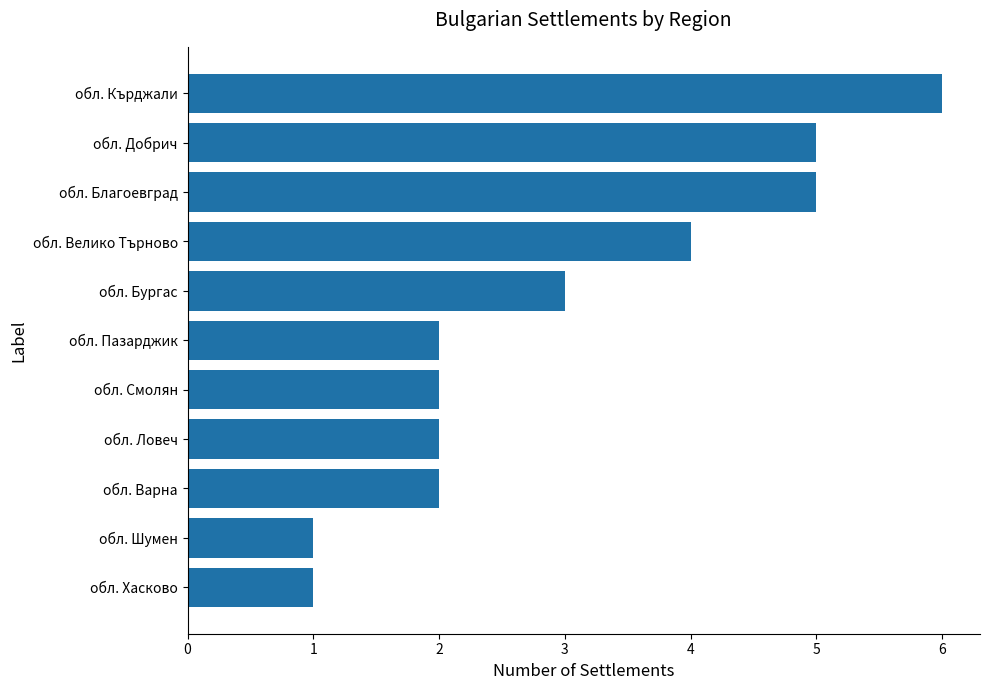

Reading bottom to top, transcribe all the data shown in this chart.

1	1	2	2	2	2	3	4	5	5	6